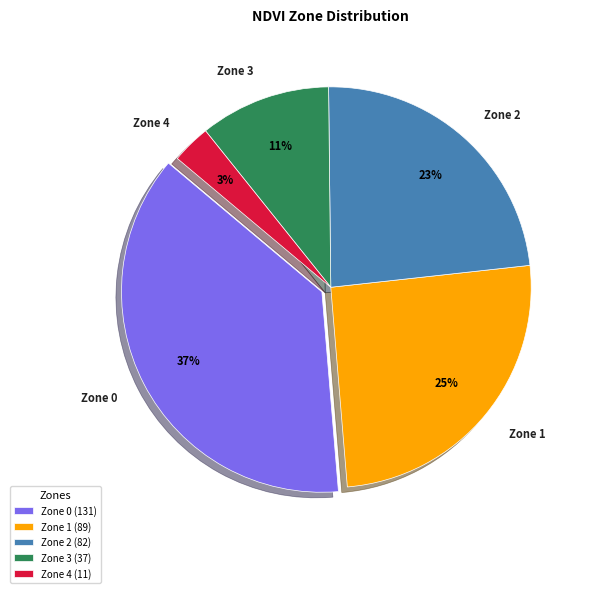

To the nearest percent, what is the average slice percentage?

20%